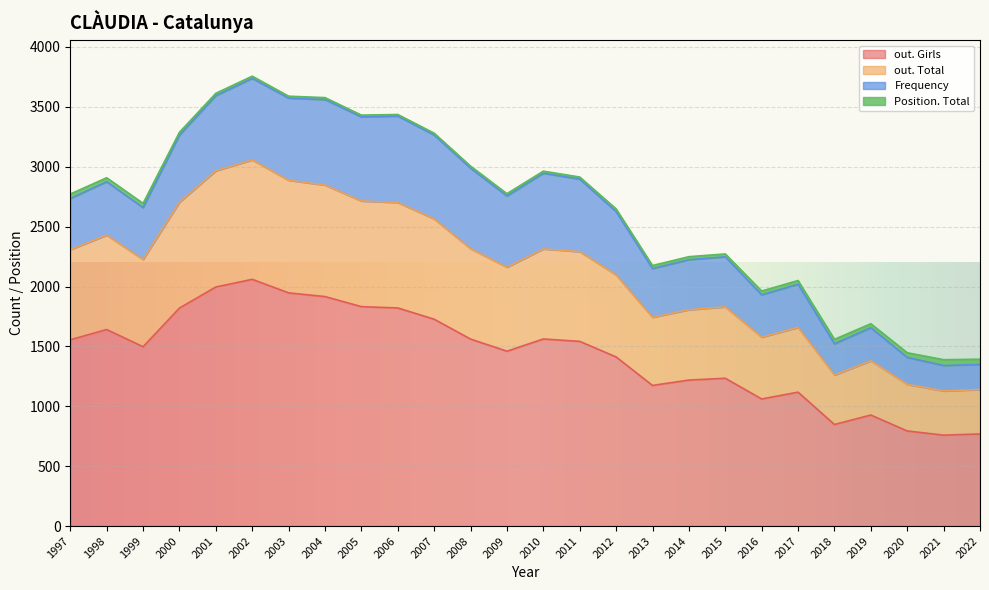

At which category is the sum across all series the highest?

2002